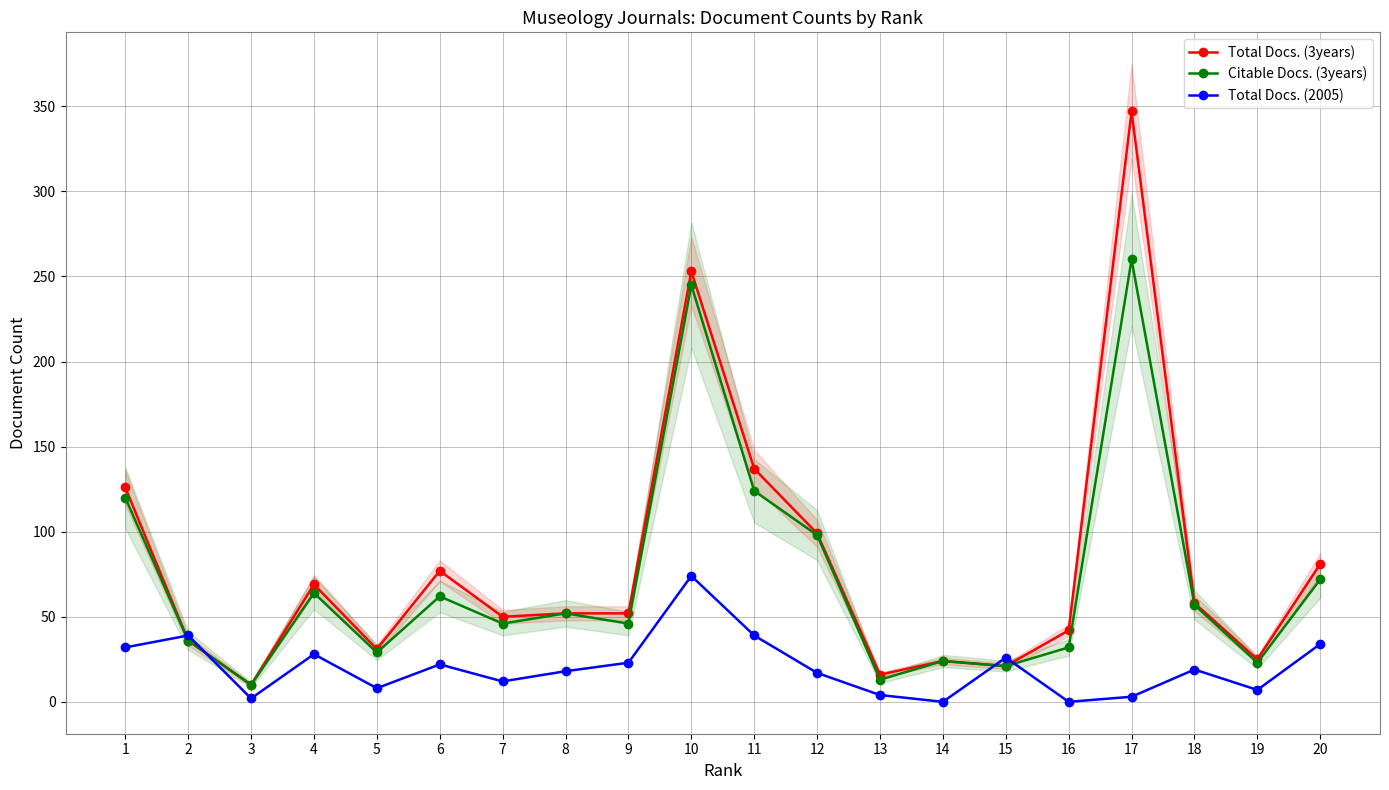

The value of Citable Docs. (3years) at 15 is 21. True or false?

True